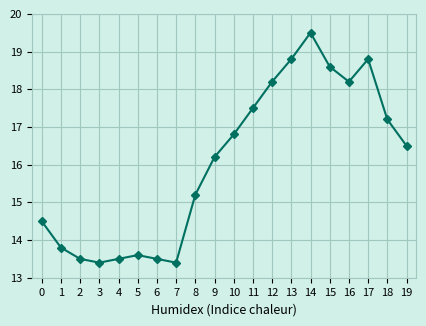

What is the value of the 10th point from the left?

16.2